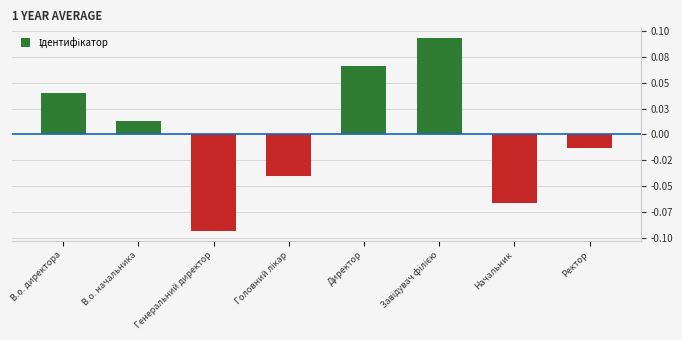

Rank the categories by value from lowest to highest.

Генеральний директор, Начальник, Головний лікар, Ректор, В.о. начальника, В.о. директора, Директор, Завідувач філією